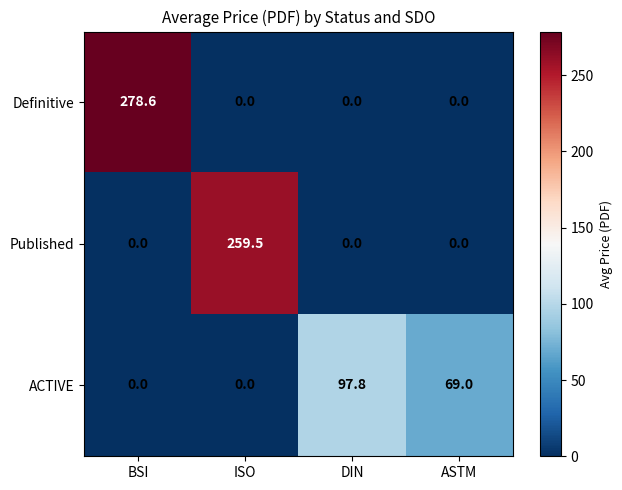

Which series has the widest spread of values?

Definitive